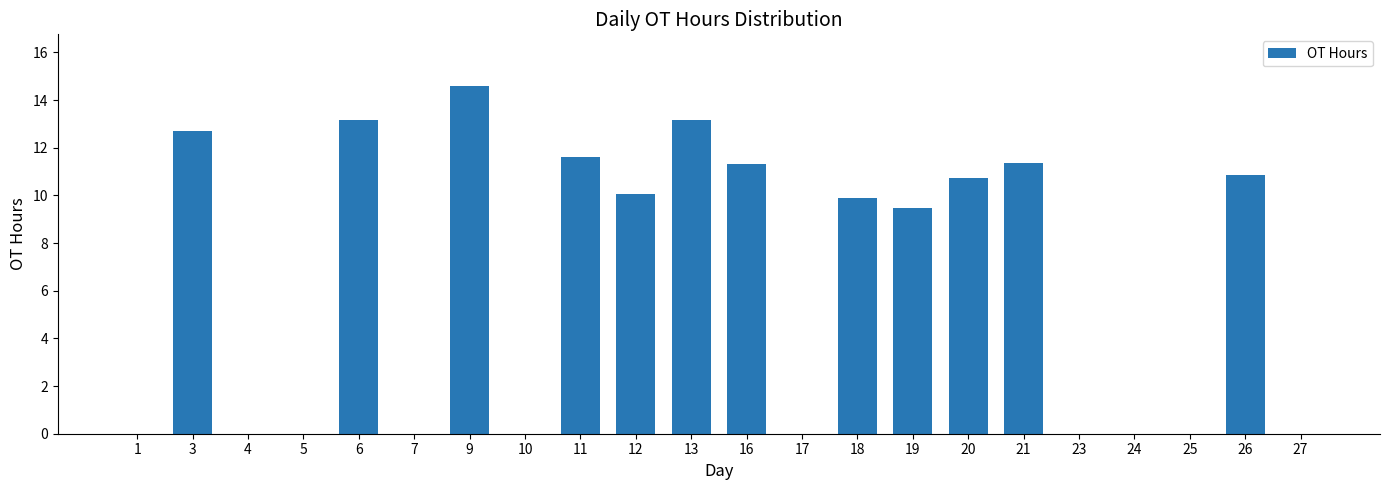

What is the sum of all values?

138.8